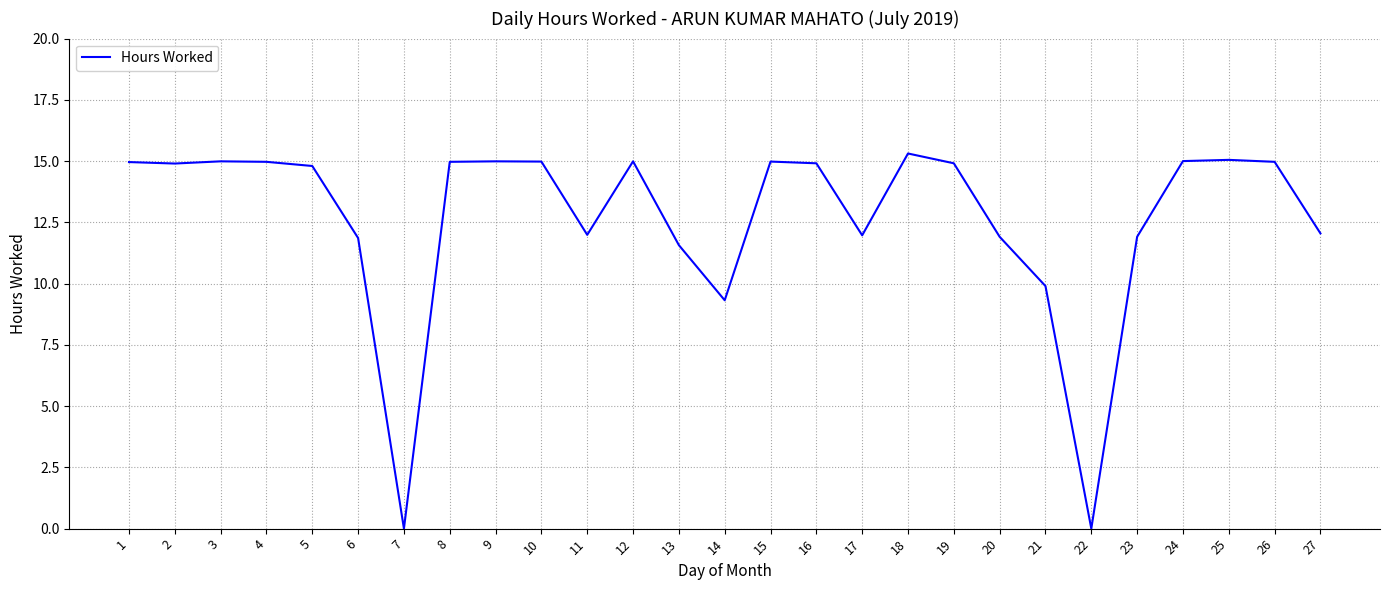

Approximately how many times larger is the value at 12 compared to 26?

1.0